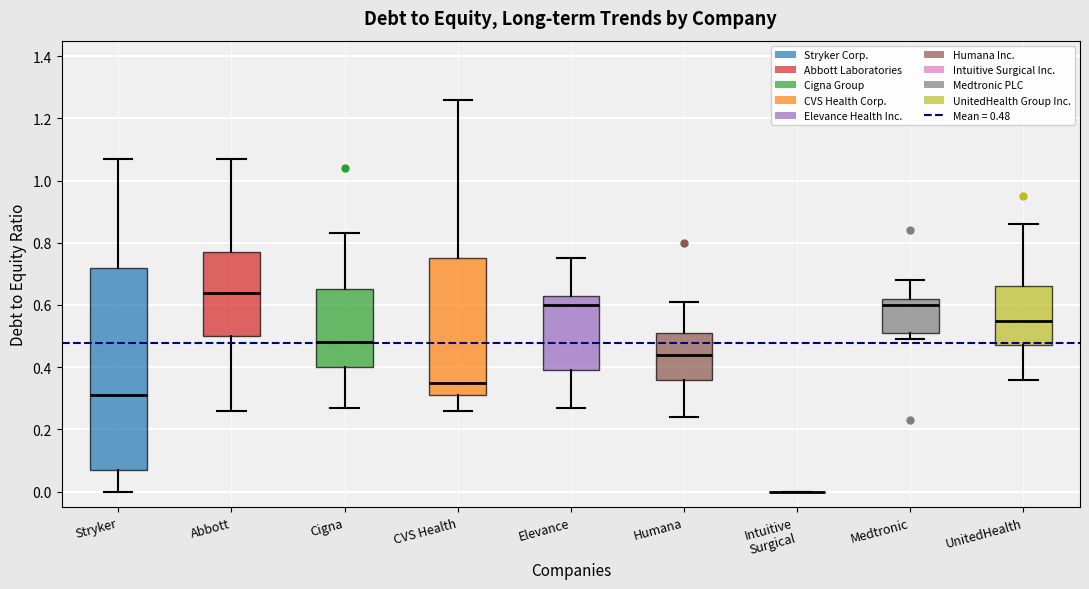

Reading left to right, transcribe this box plot: for each box, give where its median line is, the range the box spans, and where its two whiskers end, as read against the y-axis. The values are not printed on the chart, so give them approximately, as read against the axis.

Stryker: median 0.32, box 0.08 to 0.72, whiskers 0.00 to 1.08
Abbott: median 0.64, box 0.50 to 0.78, whiskers 0.26 to 1.08
Cigna: median 0.48, box 0.40 to 0.66, whiskers 0.28 to 0.84
CVS Health: median 0.36, box 0.32 to 0.76, whiskers 0.26 to 1.26
Elevance: median 0.60, box 0.40 to 0.64, whiskers 0.28 to 0.76
Humana: median 0.44, box 0.36 to 0.52, whiskers 0.24 to 0.62
Intuitive Surgical: box collapsed to a line at 0.00, whiskers 0.00 to 0.00
Medtronic: median 0.60, box 0.52 to 0.62, whiskers 0.50 to 0.68
UnitedHealth: median 0.56, box 0.48 to 0.66, whiskers 0.36 to 0.86